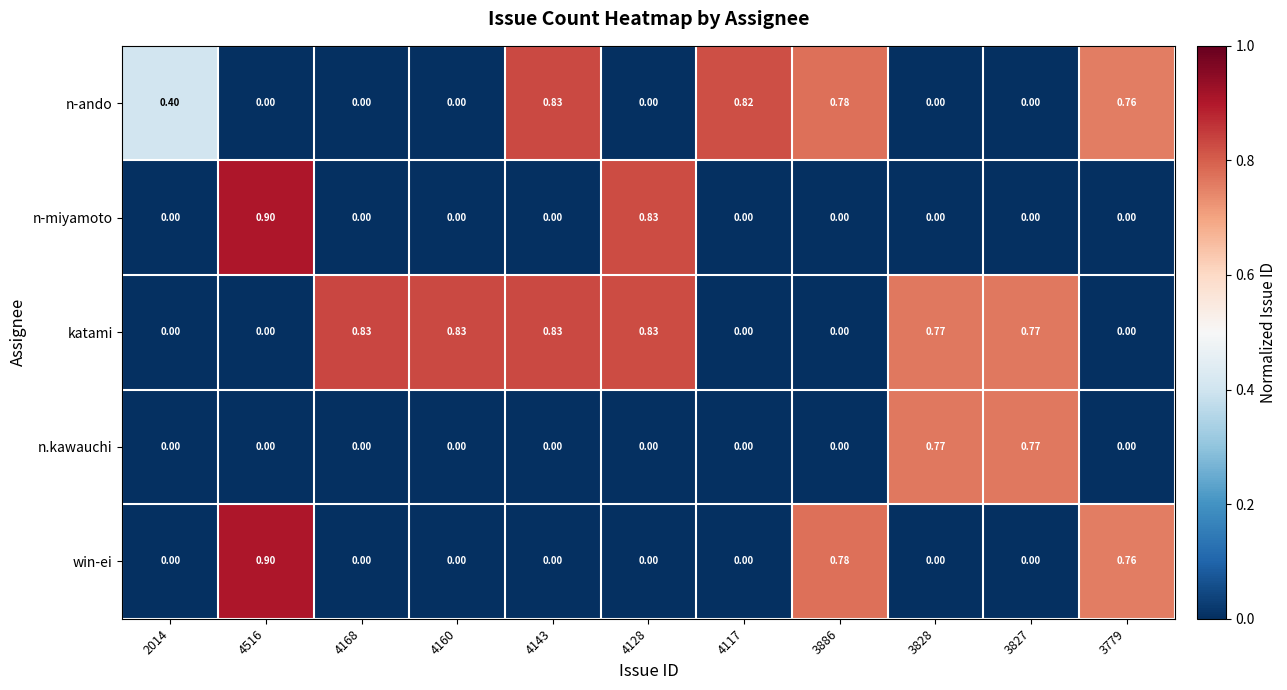

Which series has the largest total across all categories?

katami